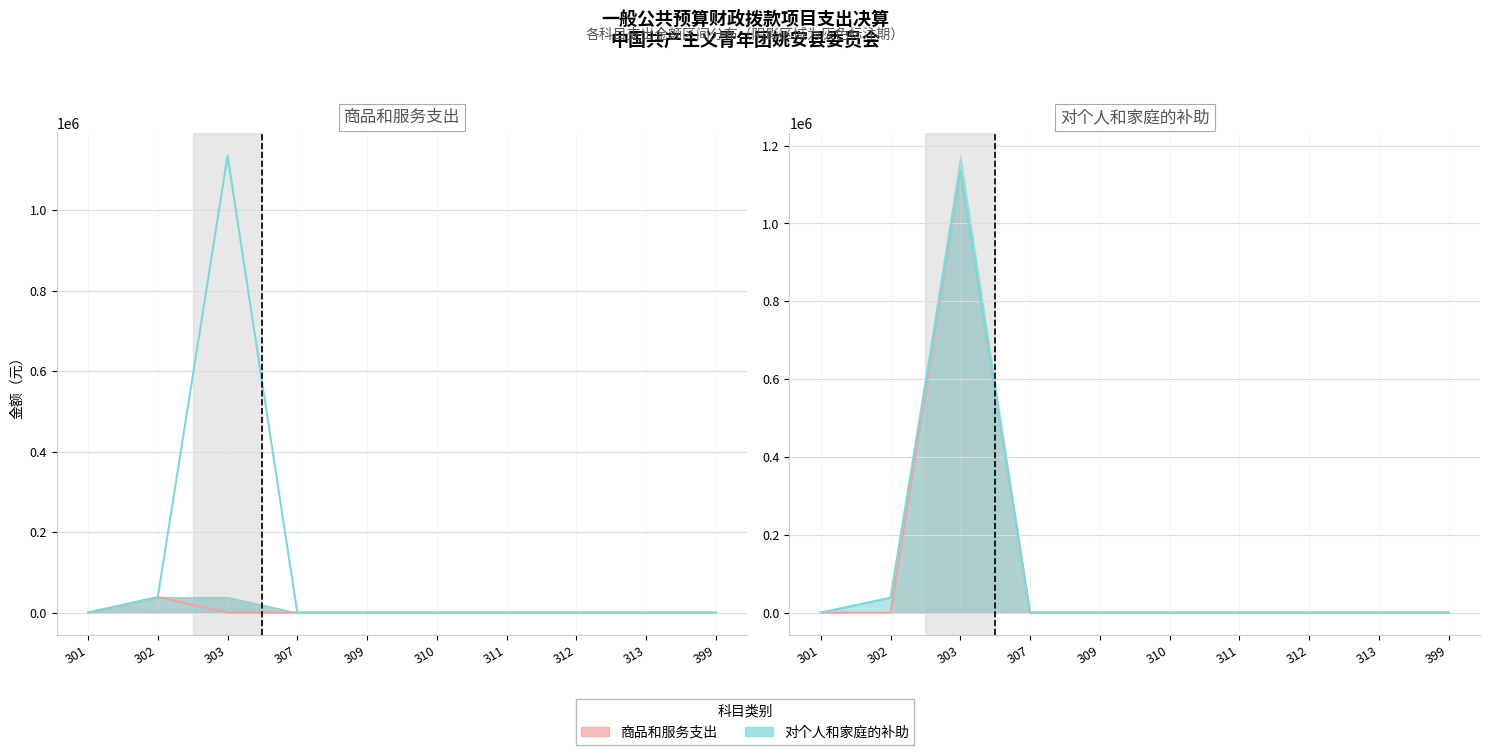

True or false: 工资福利支出 and 资本性支出_max cross at least once.

False